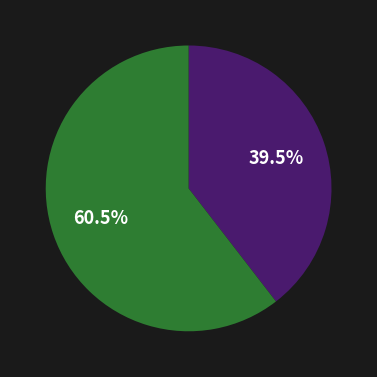

Is there a majority slice in this chart?

Yes